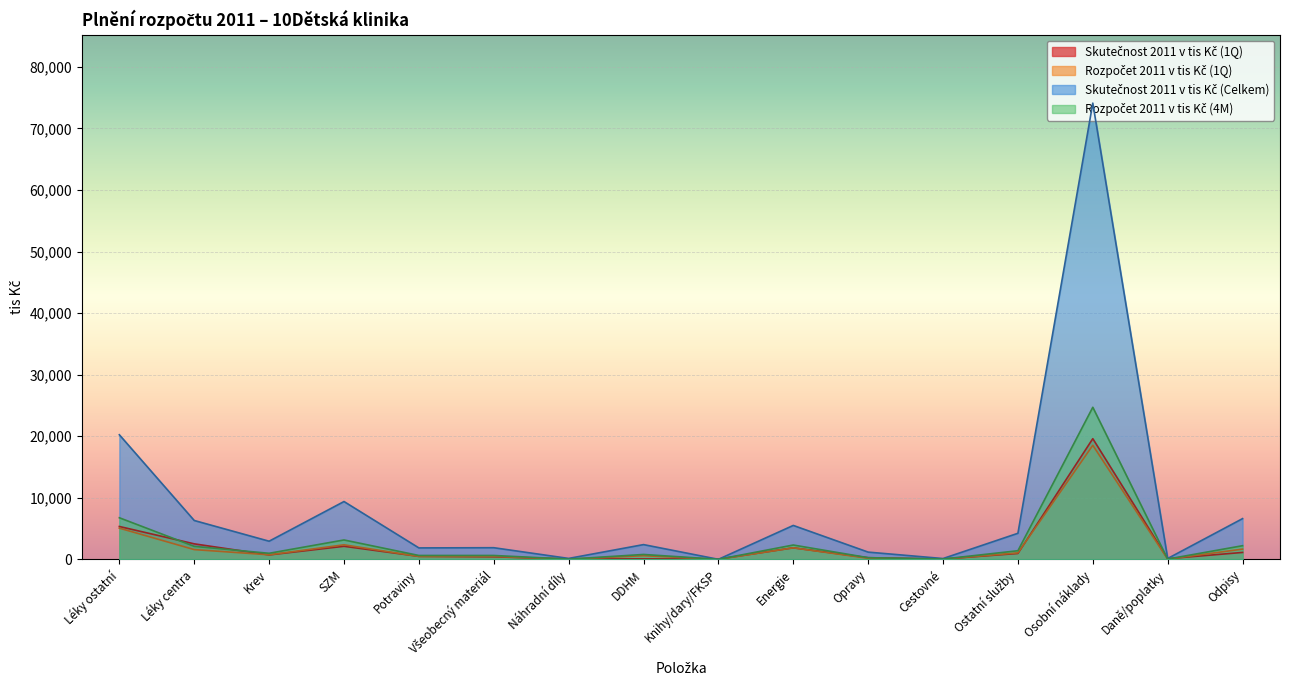

What is the difference between the Skutečnost 2011 v tis Kč (Celkem) values at Opravy and Knihy/dary/FKSP?

1169.5